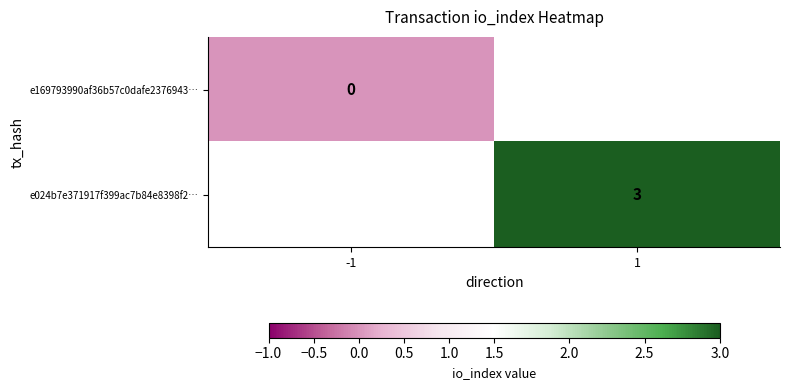

How many distinct data groups are displayed?

2